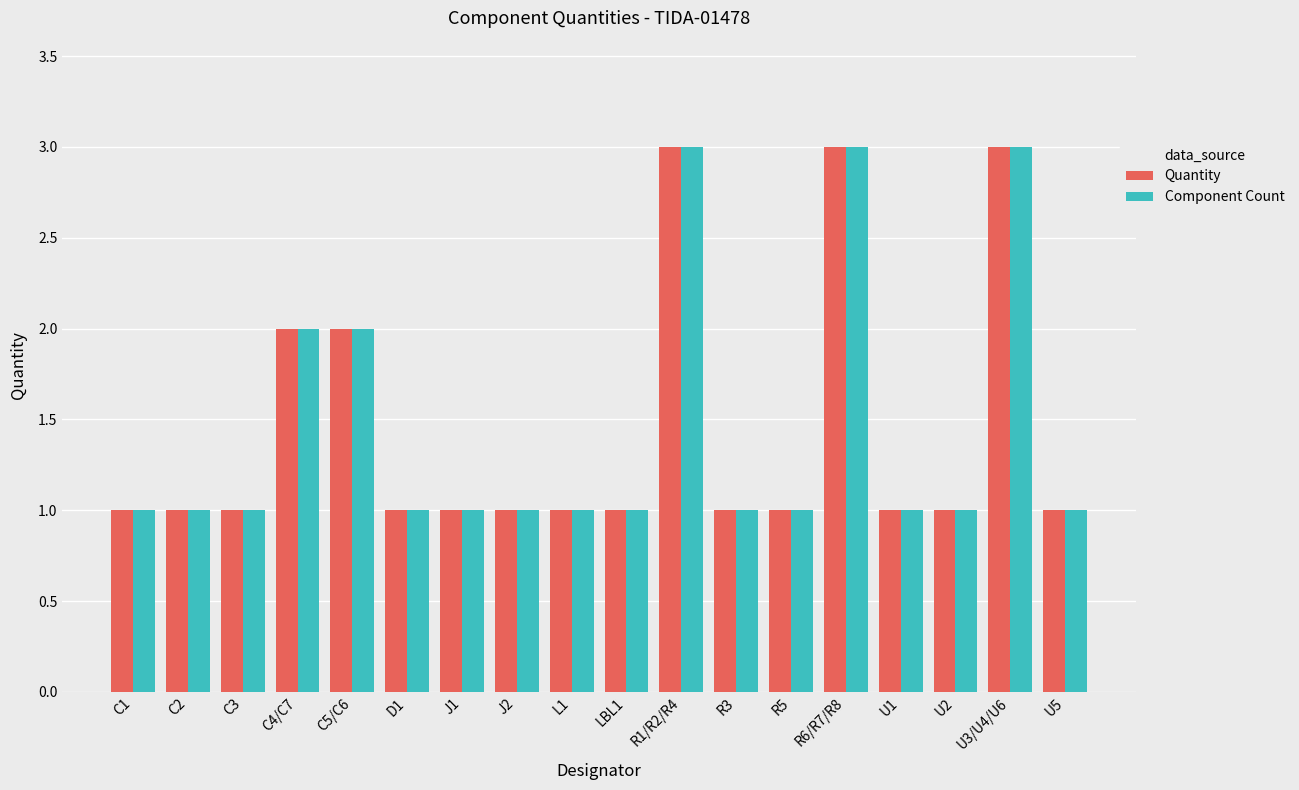

What is the label of the 15th bar from the left?

U1